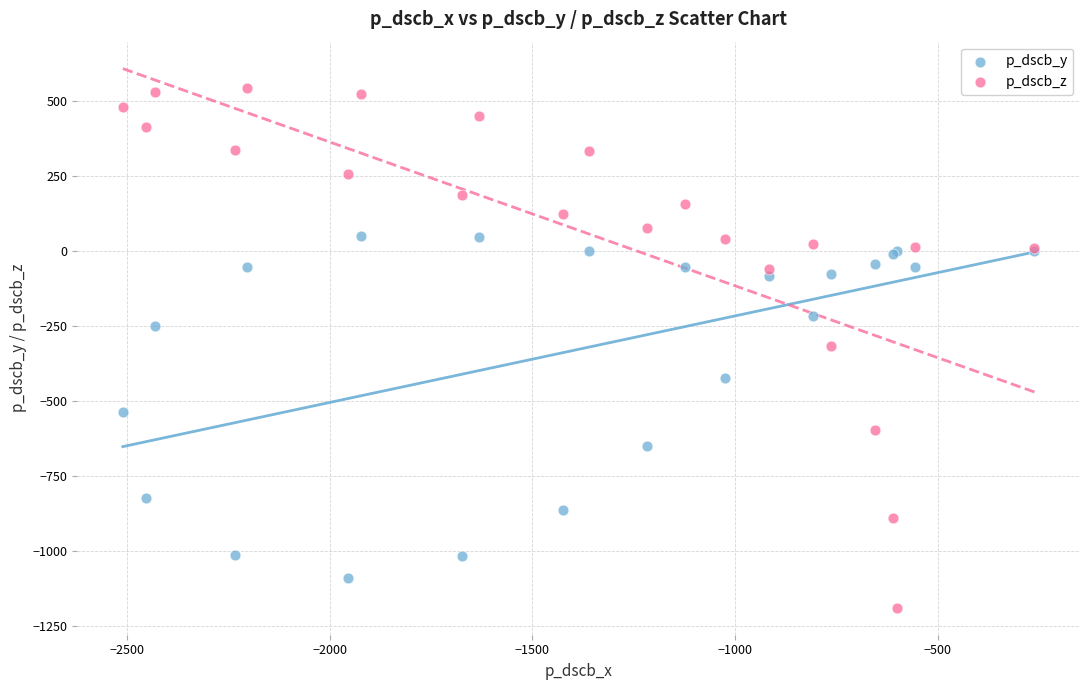

What are all the series names shown in the legend?

p_dscb_y, p_dscb_z